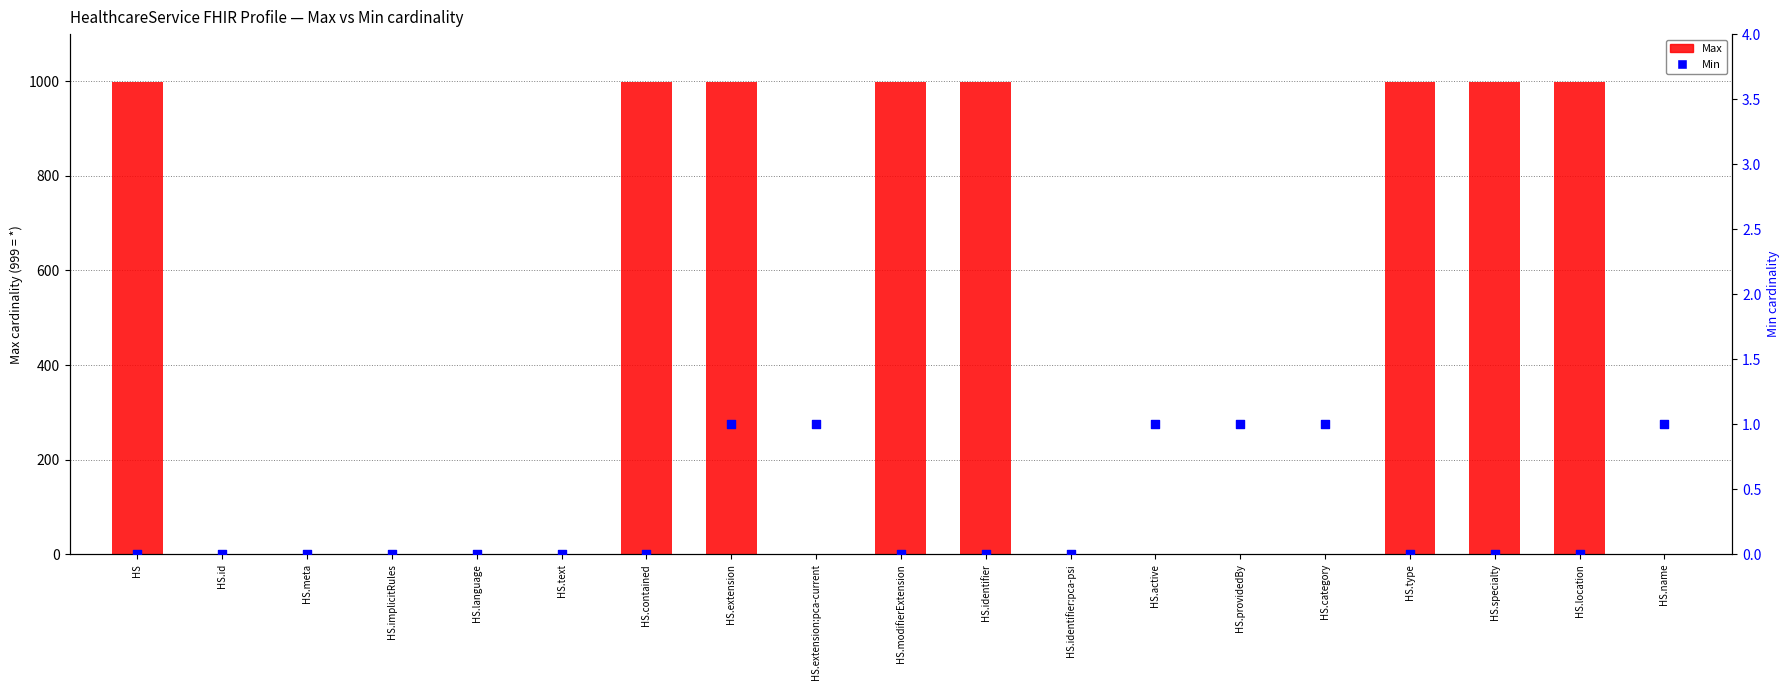

At how many categories does at least one series exceed 473?

8